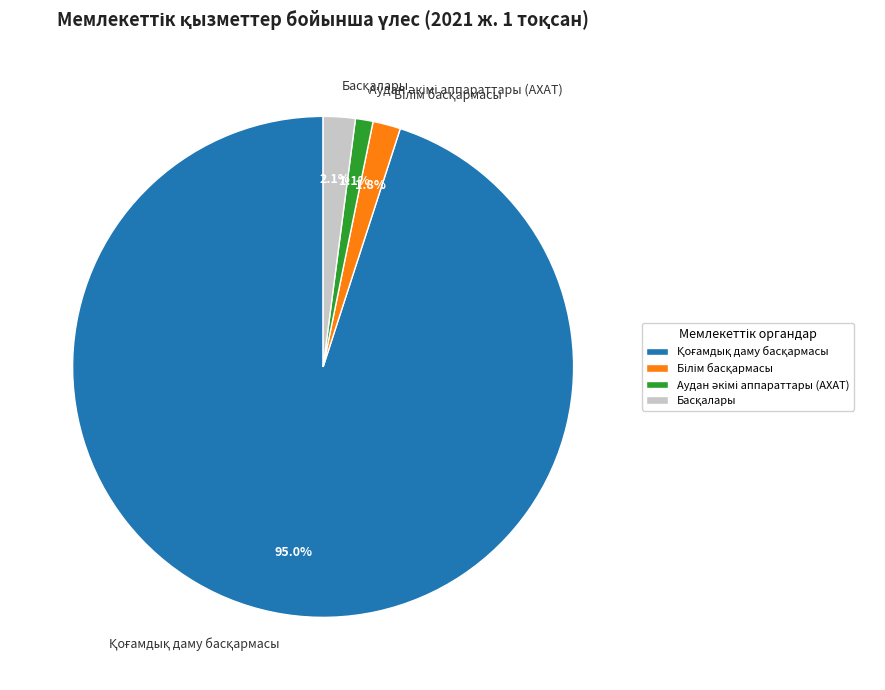

Is there a majority slice in this chart?

Yes